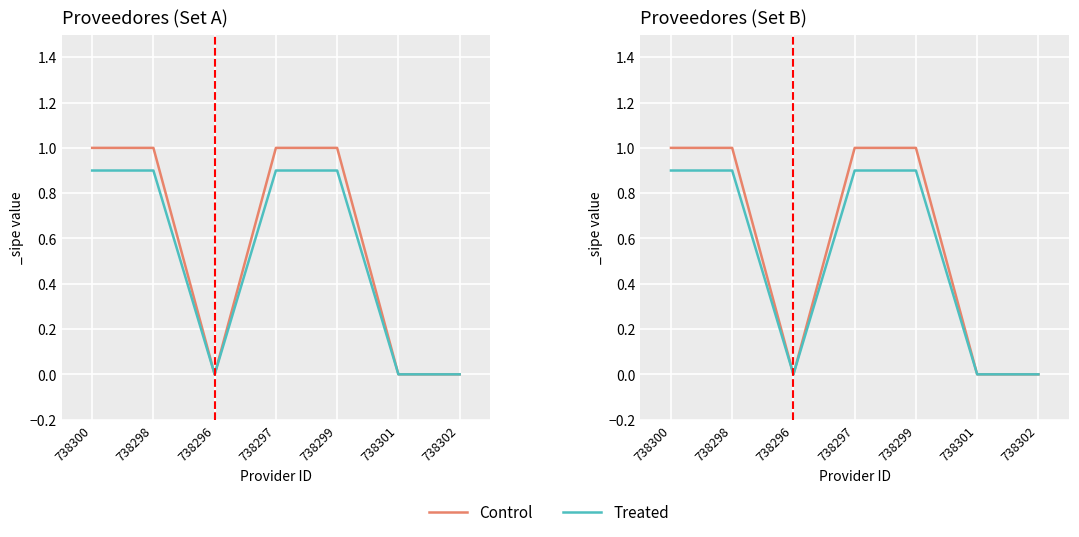

What is the average value of the Control series?

0.6